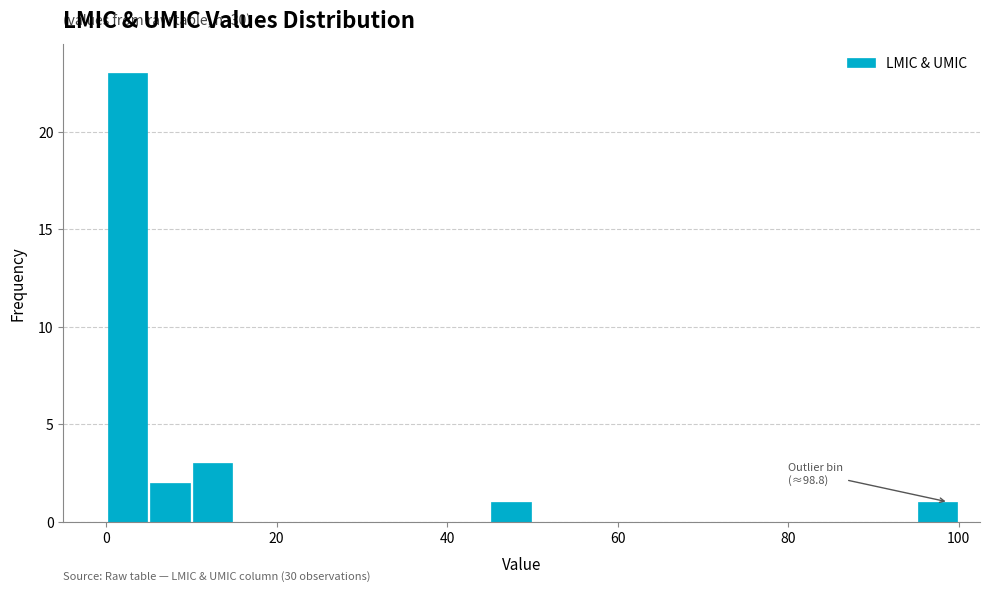

Around what value on the x-axis is the tallest bar? Give the approximate position of its centre, as read against the axis.

2